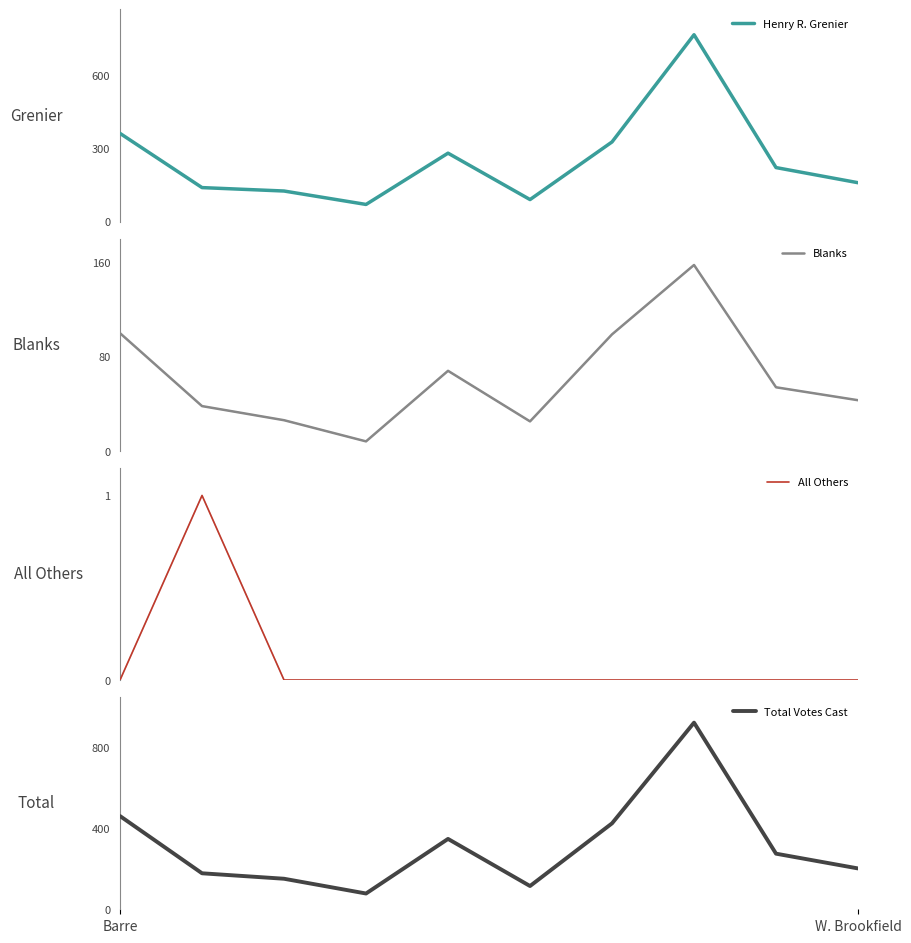

What is the approximate value of Total Votes Cast at 5?

115